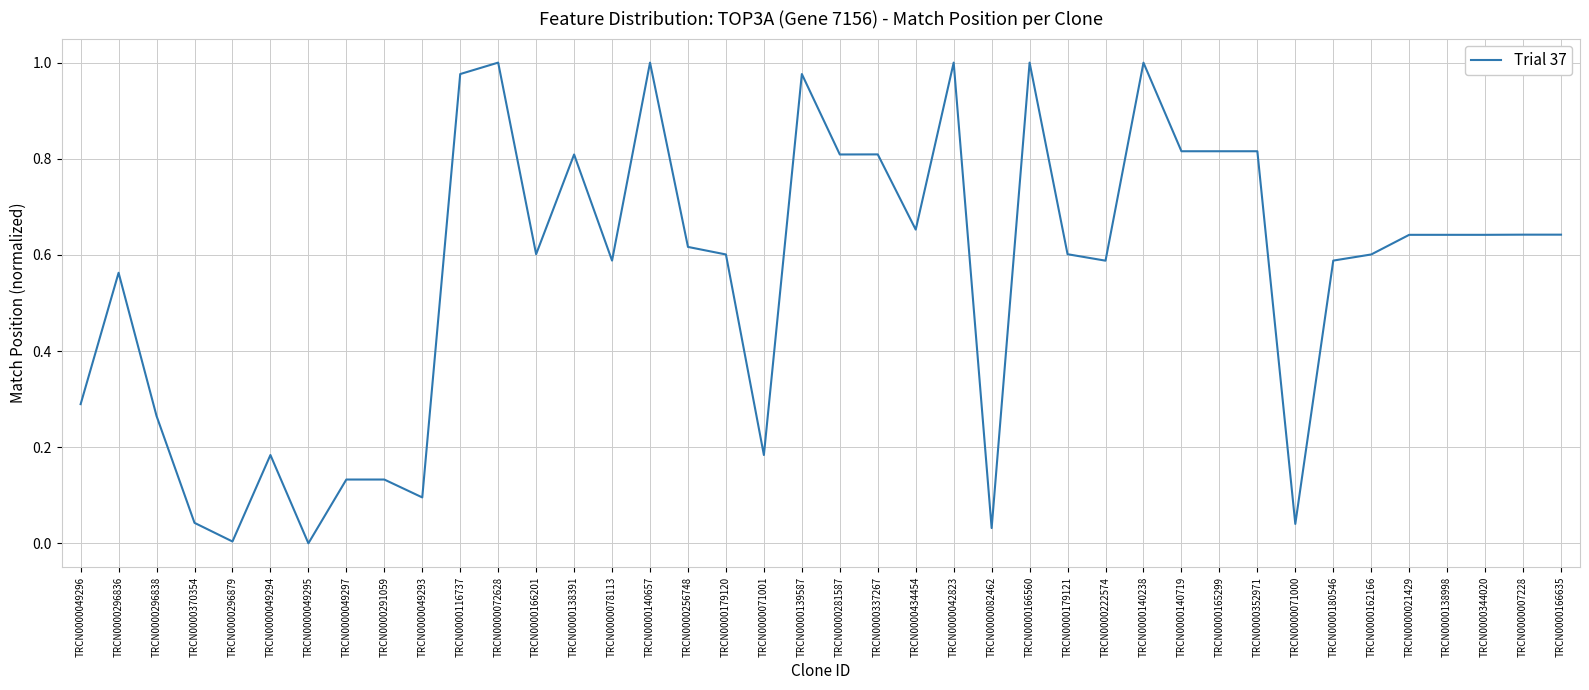

What position from the left is TRCN0000138998?

37